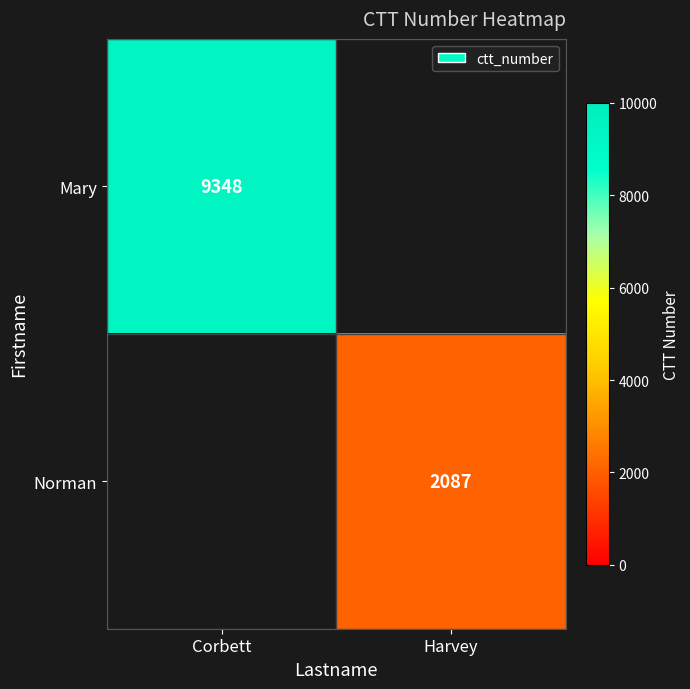

How many series are shown in this chart?

2